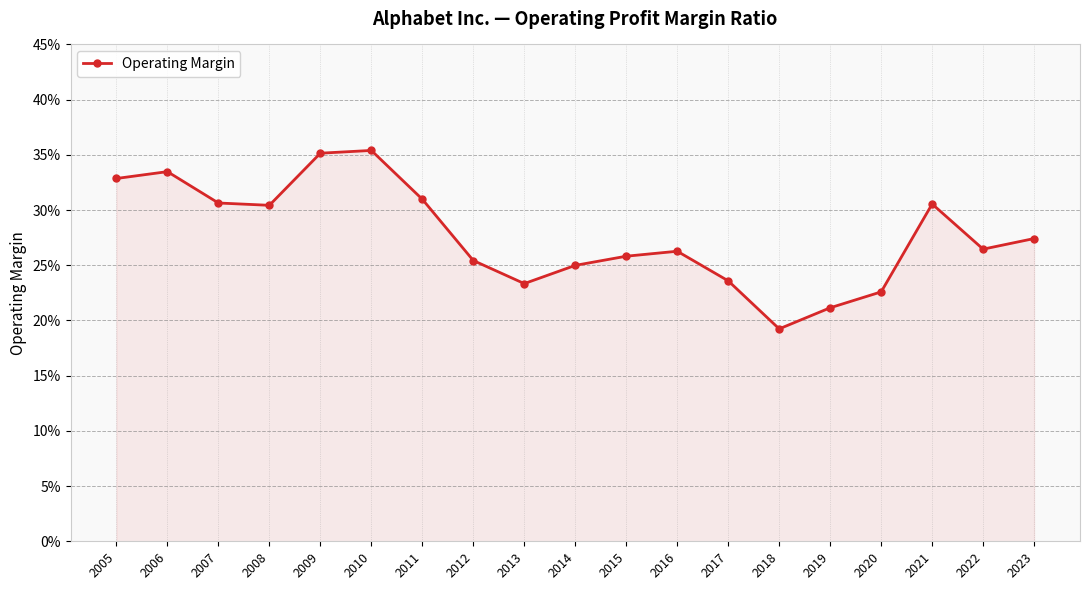

How many interior local peaks (higher than both neighbors) does the data have?

4